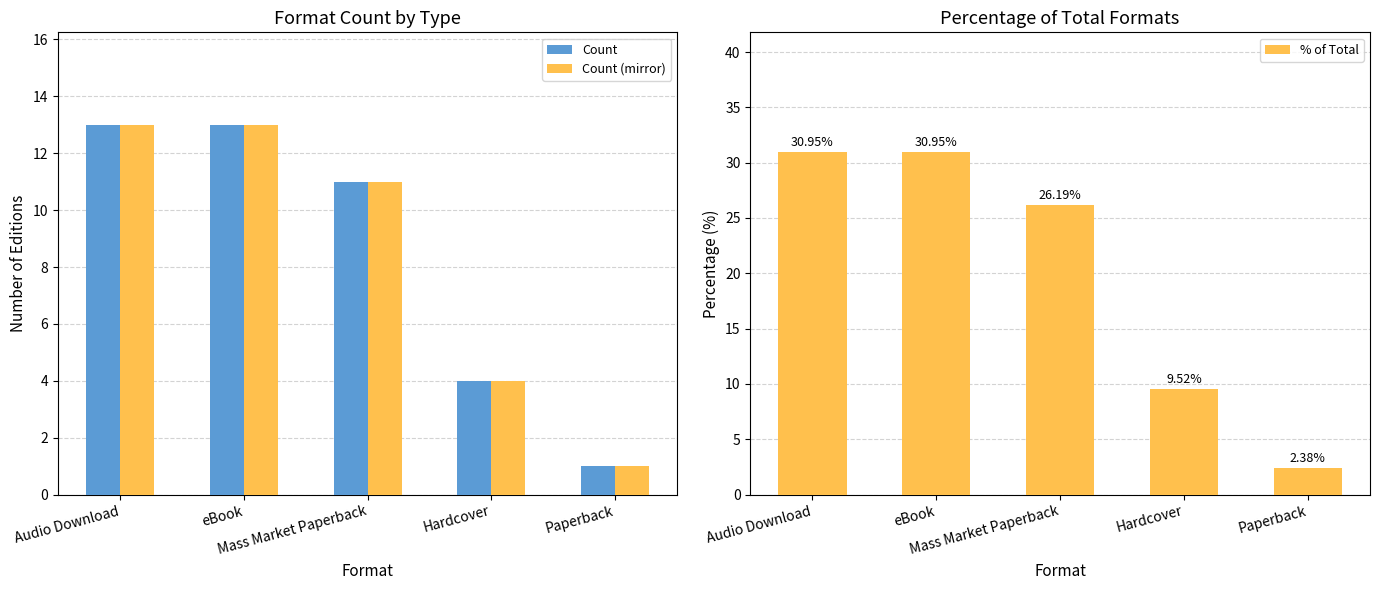

Rank the series by their maximum value, from highest to lowest.

% of Total, Count, Count (mirror)